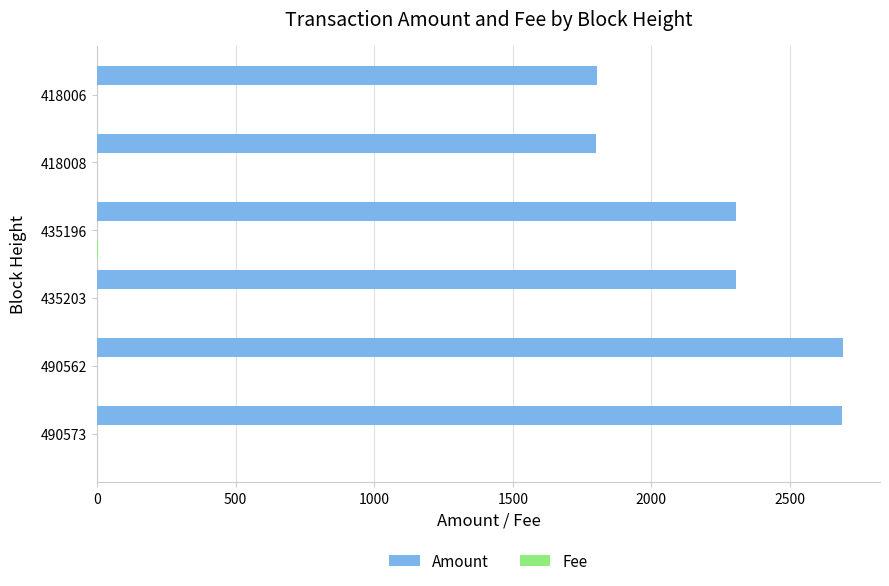

What is the sum of all Amount values?

13591